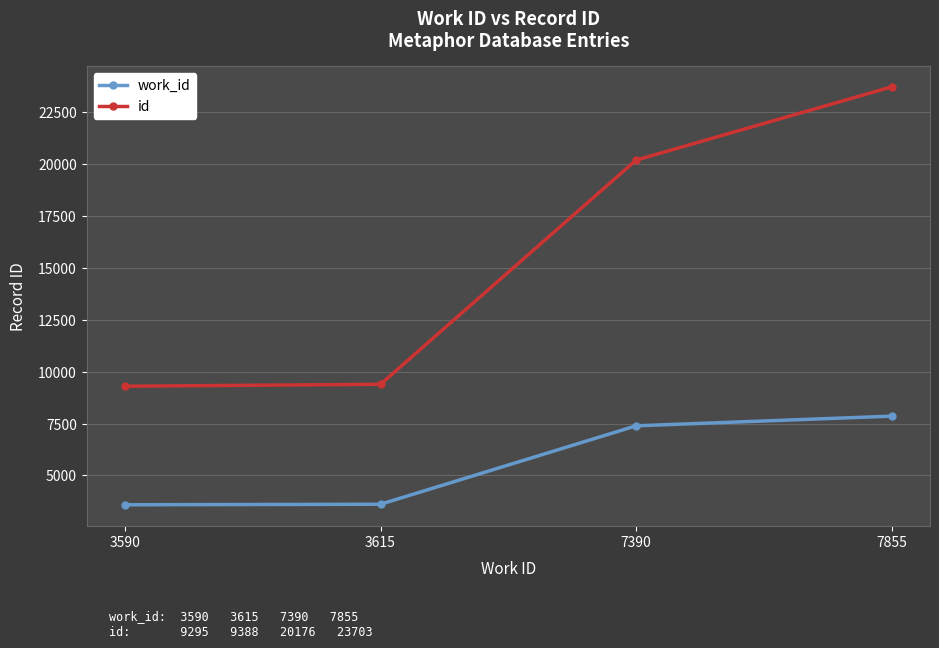

Is it true that id equals 36925 at 7855?

False